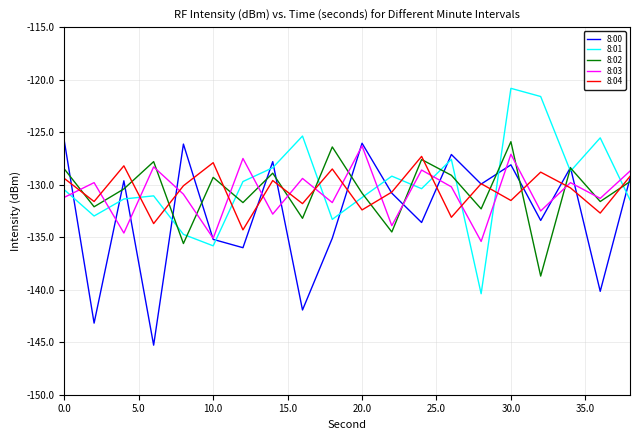

How many interior local valleys does the 8:01 series have?

6